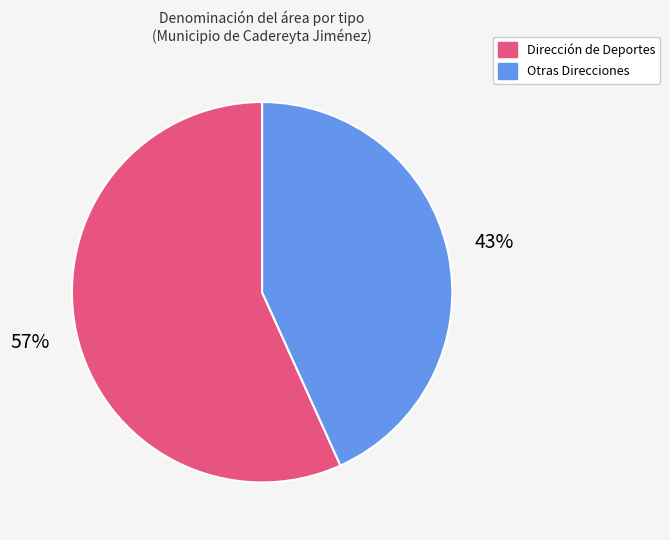

Is it true that Dirección de Deportes is 57% of the pie?

True